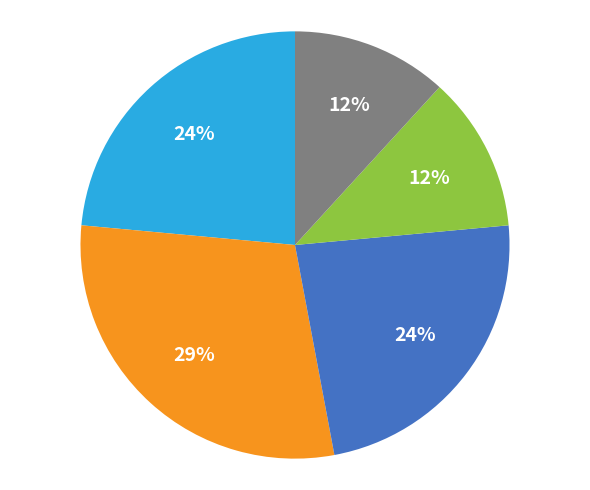

How many slices are in this pie chart?

5